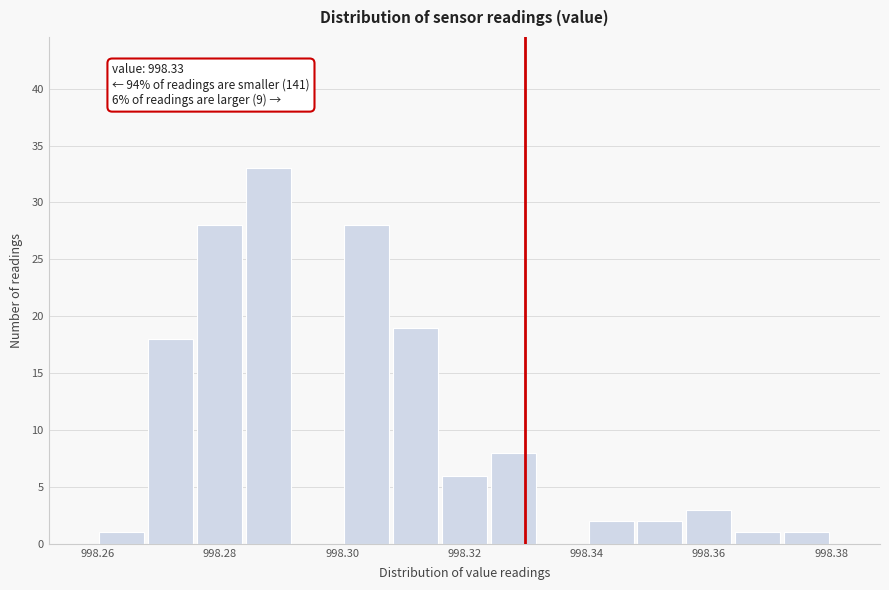

Over which range of the x-axis is the bar tallest?

998.284 to 998.292